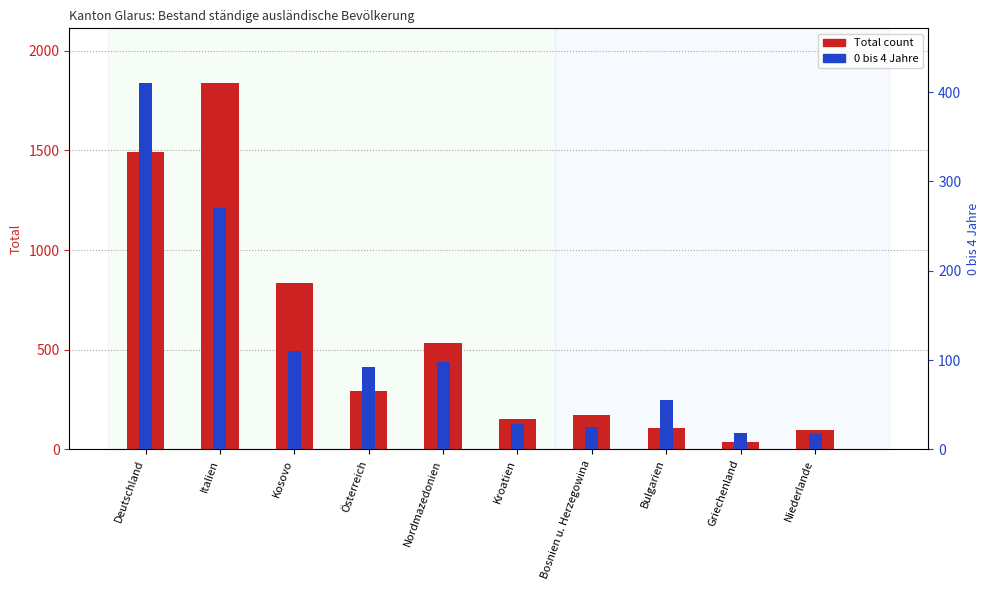

Which category has the lowest value in the Total count series?

Griechenland